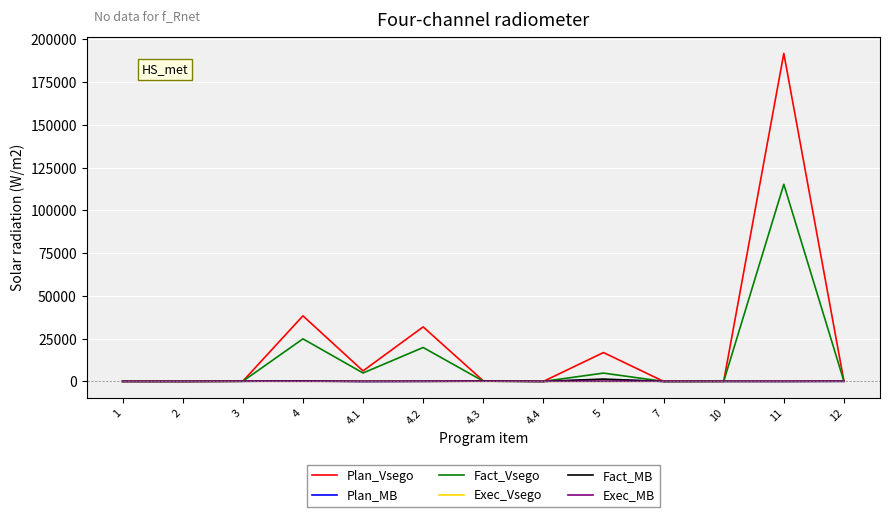

What is the highest value of the Exec_MB series?

95.1